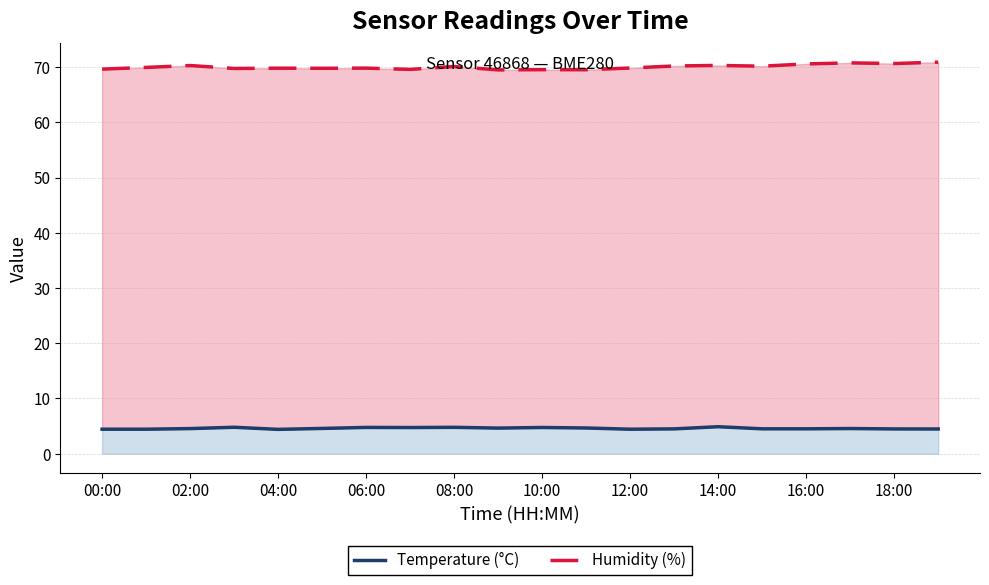

Which category has the highest value across all series?

19